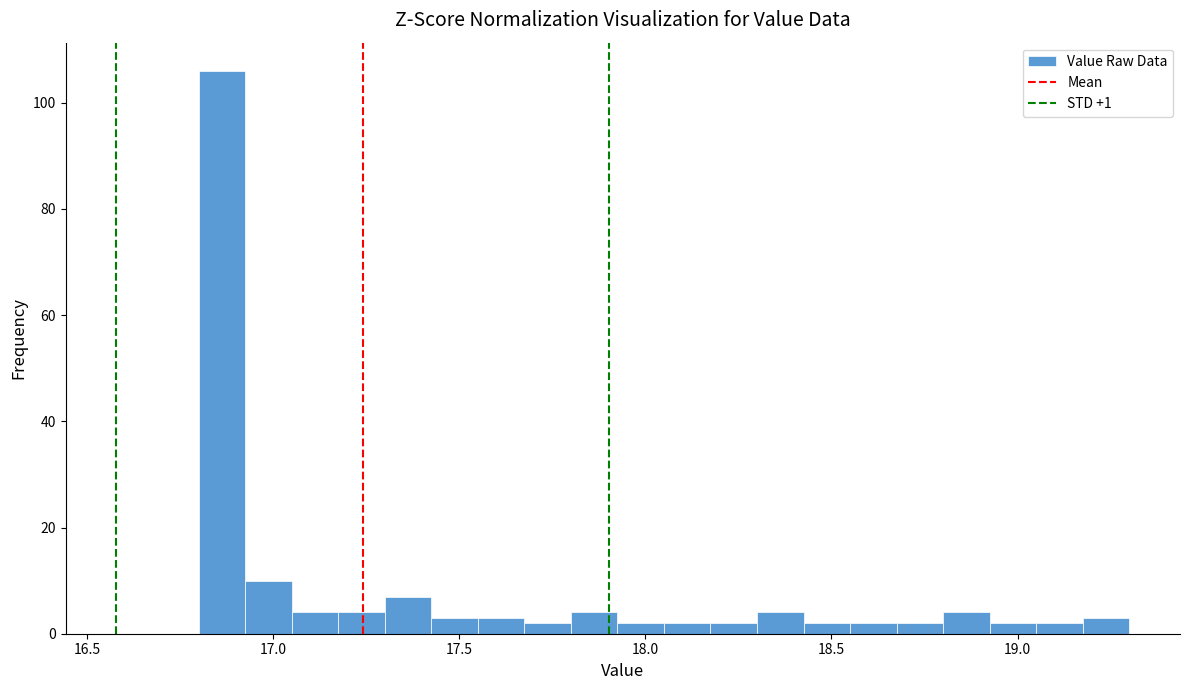

Around what value on the x-axis is the tallest bar? Give the approximate position of its centre, as read against the axis.

16.85